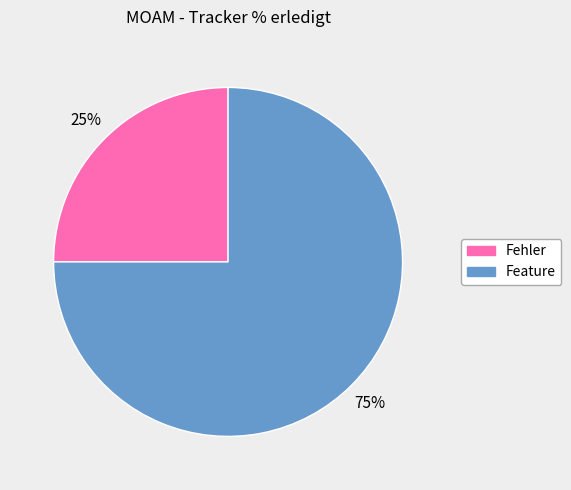

Does any single category account for the majority?

Yes